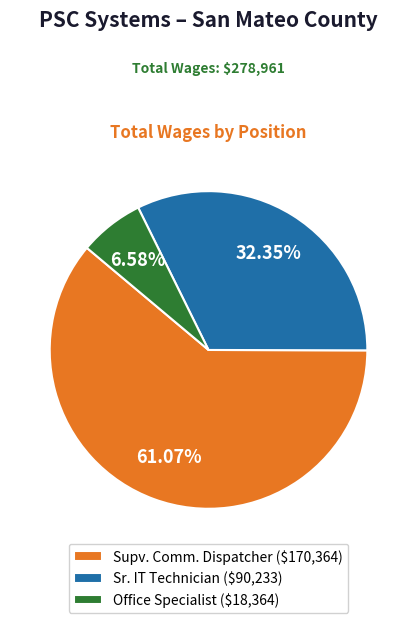

Which category accounts for the majority?

Supv. Comm. Dispatcher ($170,364)